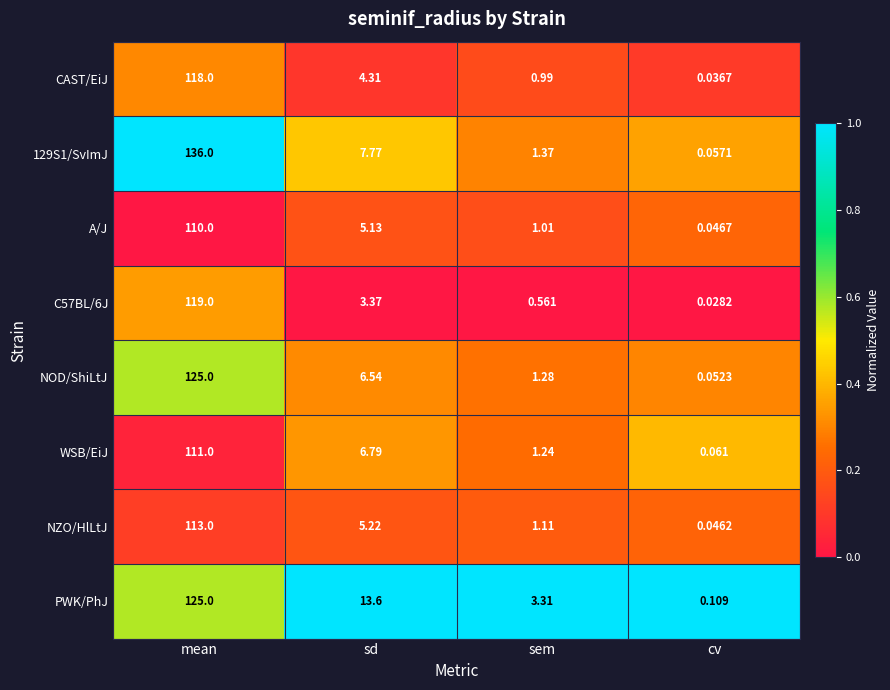

Rank the categories by 129S1/SvImJ value from highest to lowest.

mean, sd, sem, cv